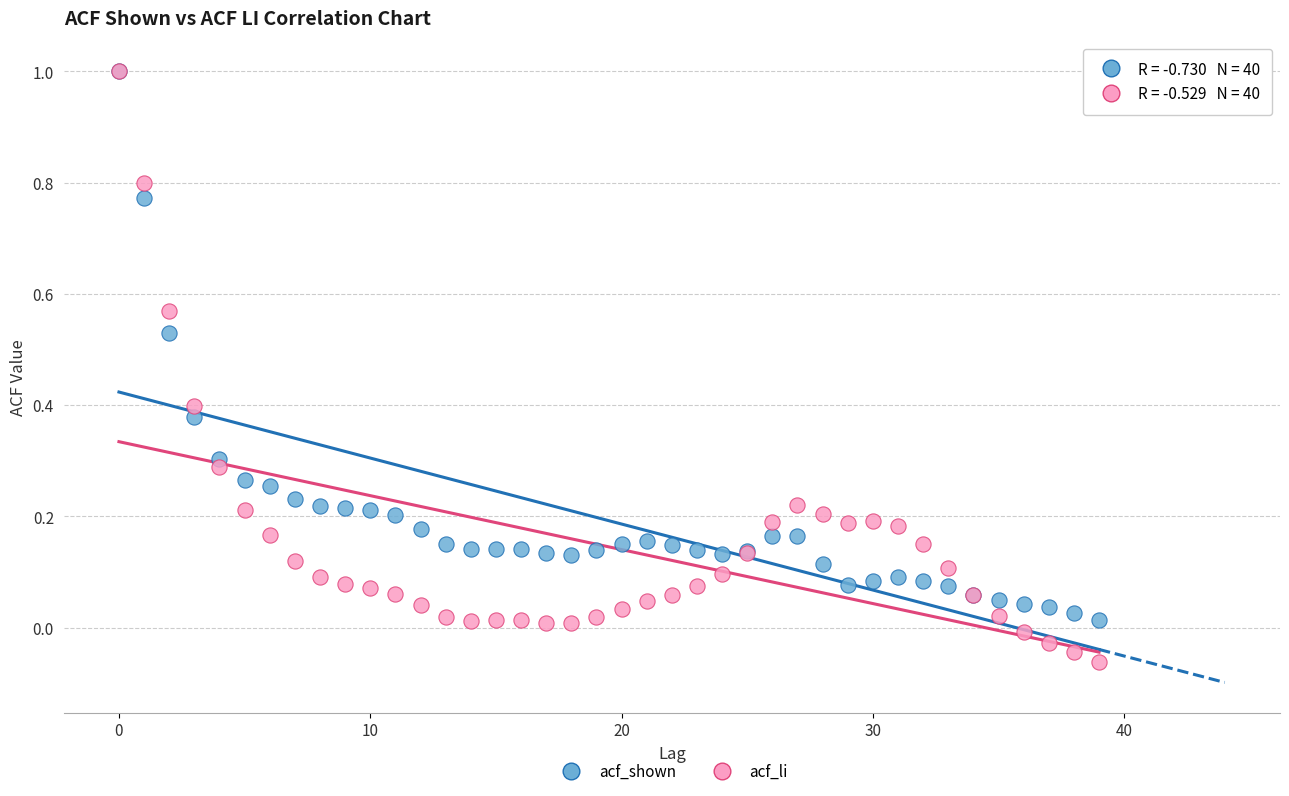

What are all the series names shown in the legend?

acf_shown, acf_li